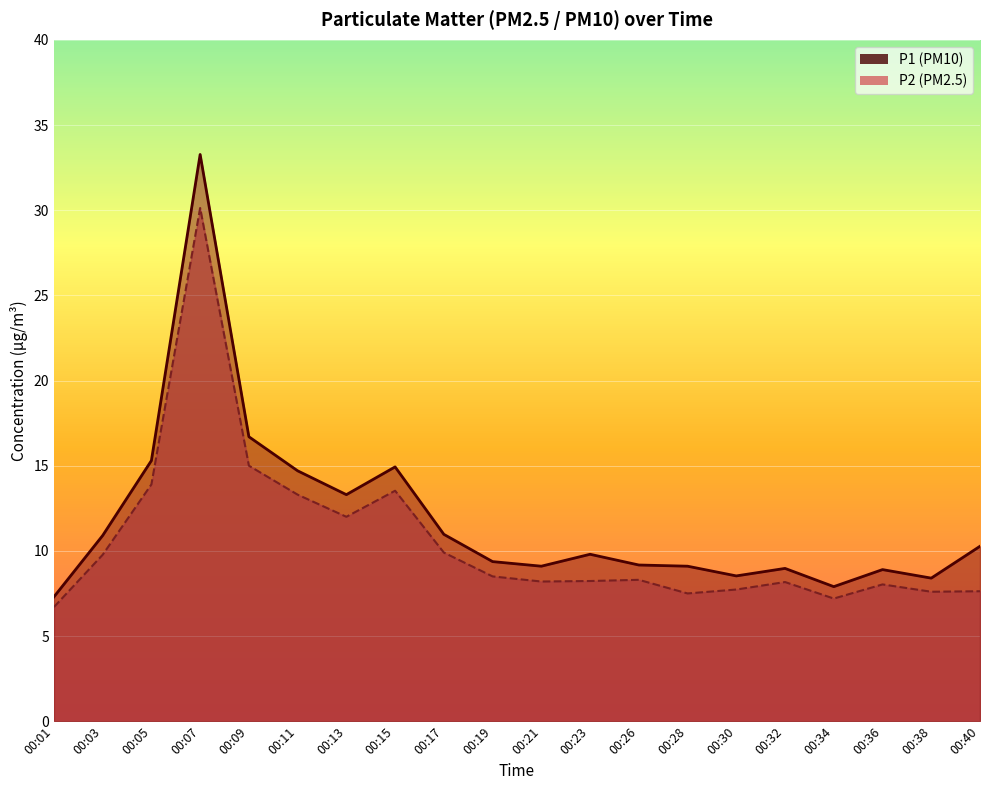

True or false: P1 and P2 cross at least once.

False